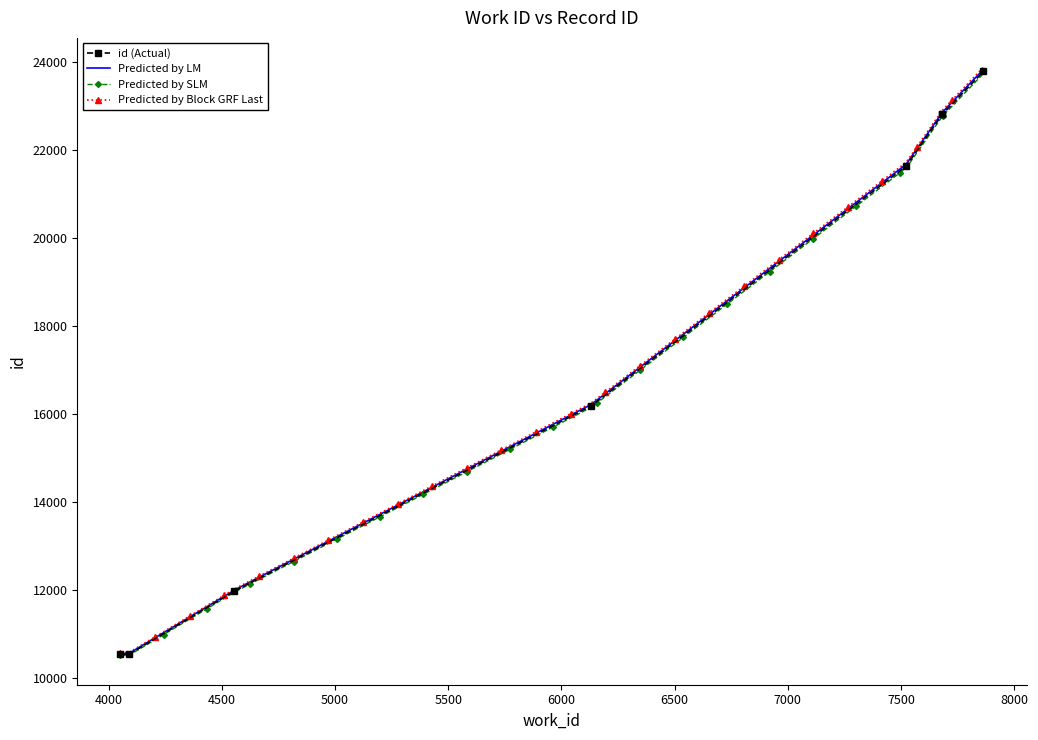

How many values exceed 21623?

3